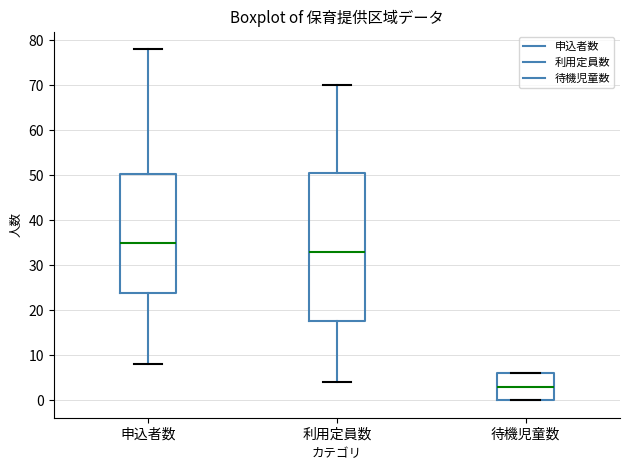

Where does the upper whisker of the box for 利用定員数 end on the y-axis? The values are not printed on the chart, so give them approximately, as read against the axis.

70